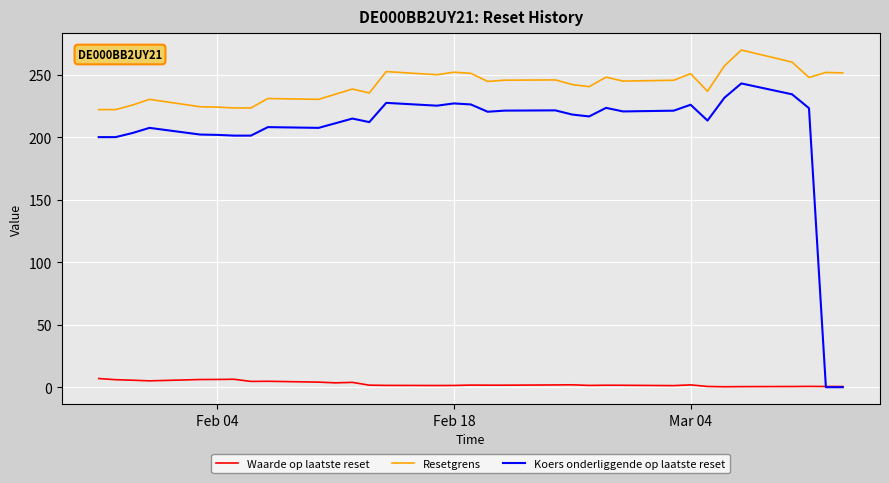

Which series has the largest total across all categories?

Resetgrens